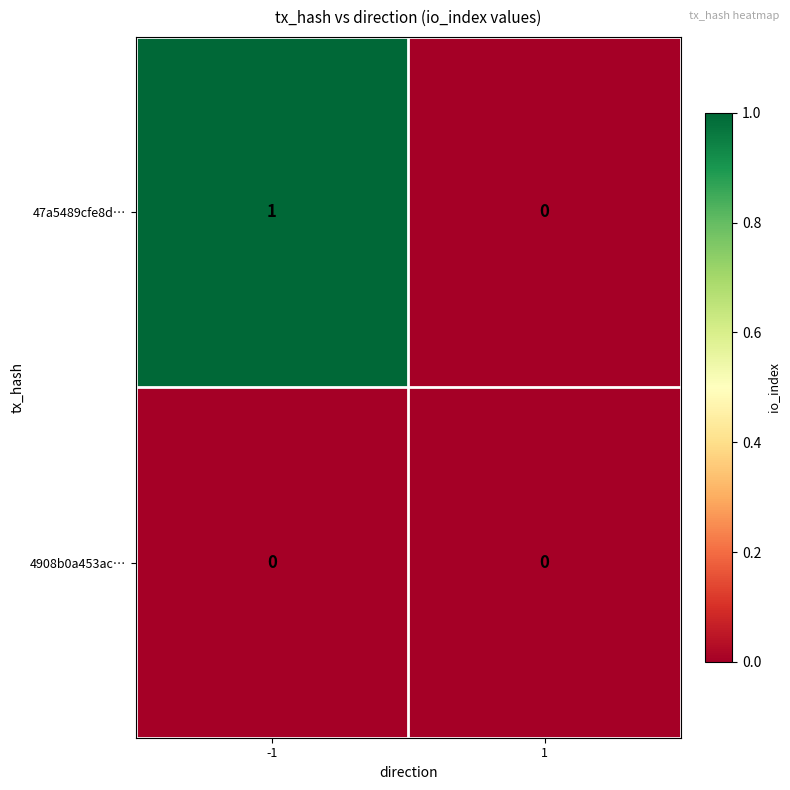

Reading left to right, extract all data points from this chart.

47a5489cfe8d…: 1	0
4908b0a453ac…: 0	0